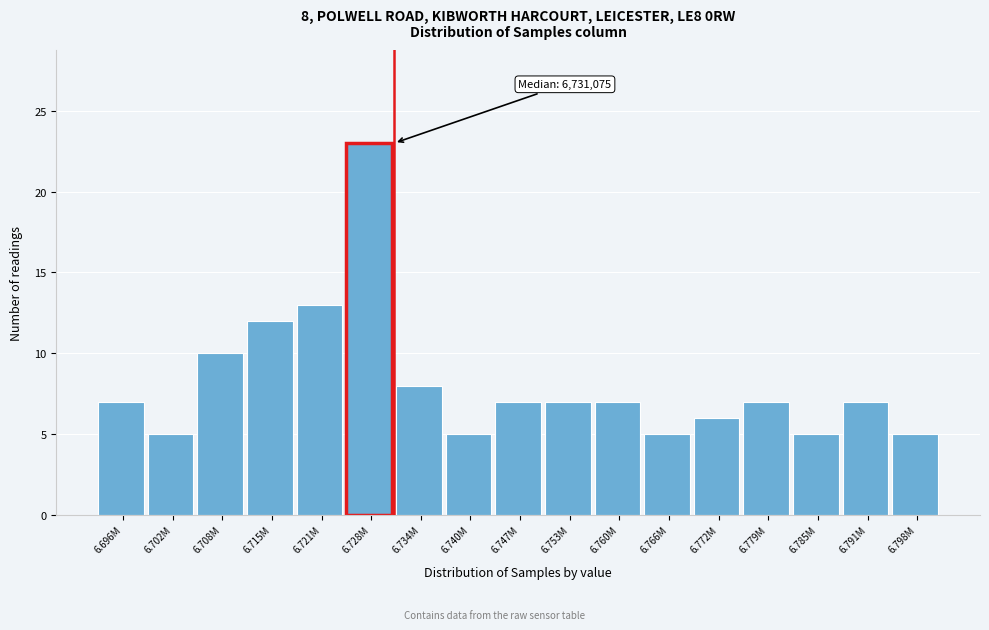

Reading left to right, extract all data points from this chart.

7	5	10	12	13	23	8	5	7	7	7	5	6	7	5	7	5